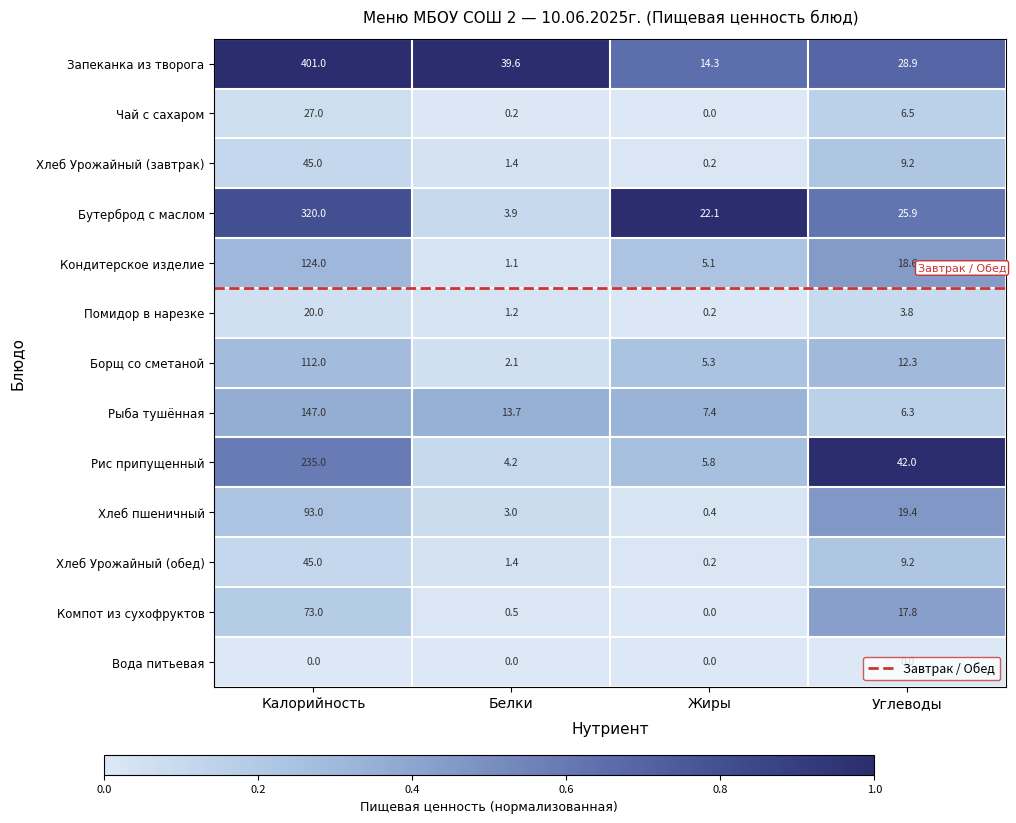

At how many categories does at least one series exceed 0?

4